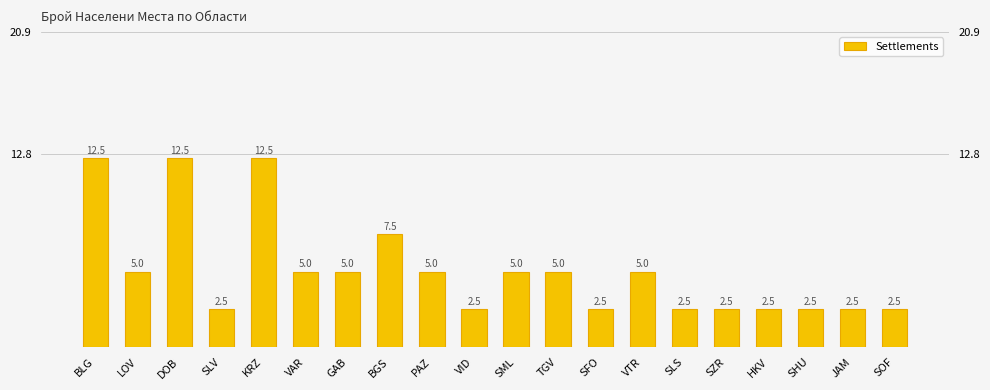

Rank the categories by value from highest to lowest.

BLG, DOB, KRZ, BGS, LOV, VAR, GAB, PAZ, SML, TGV, VTR, SLV, VID, SFO, SLS, SZR, HKV, SHU, JAM, SOF